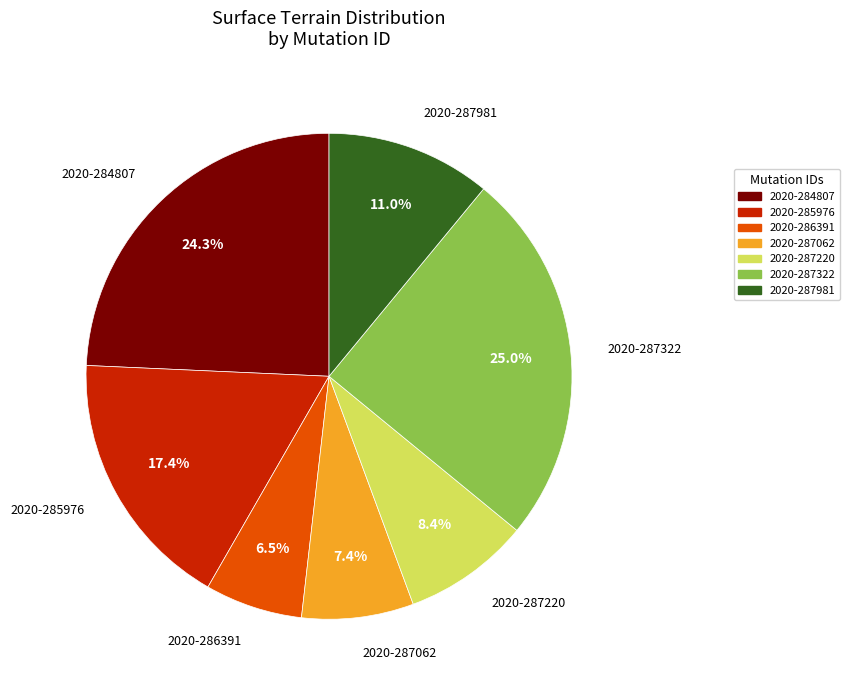

To the nearest percent, what is the average slice percentage?

14%